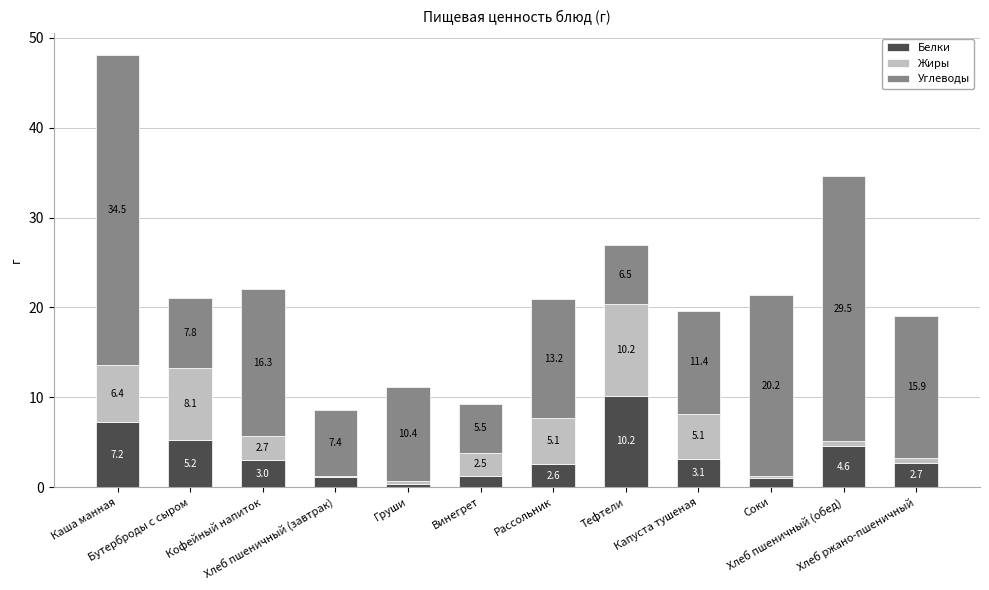

What is the highest value of the Белки series?

10.2